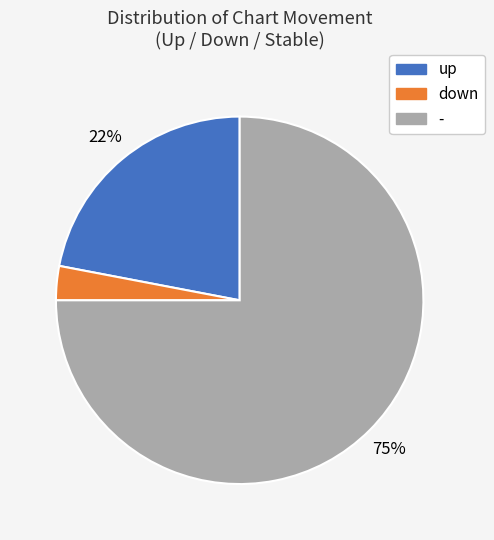

To the nearest percent, what is the difference between the up and down slice percentages?

19%